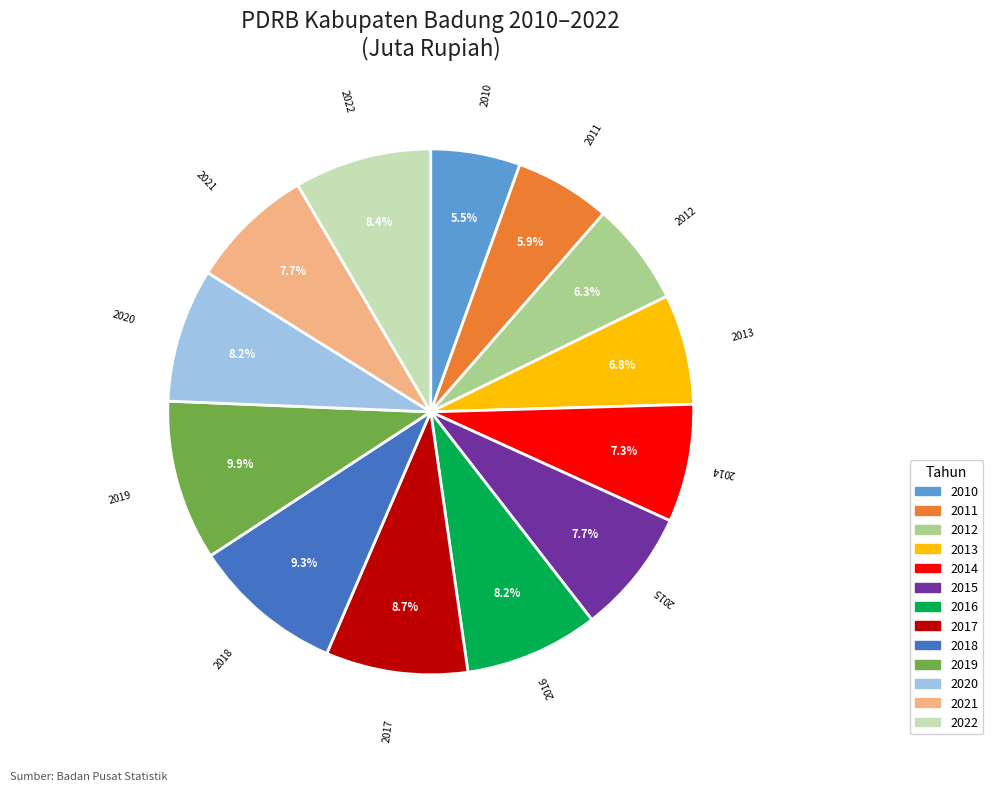

What percentage is the 2017 slice, to the nearest percent?

9%